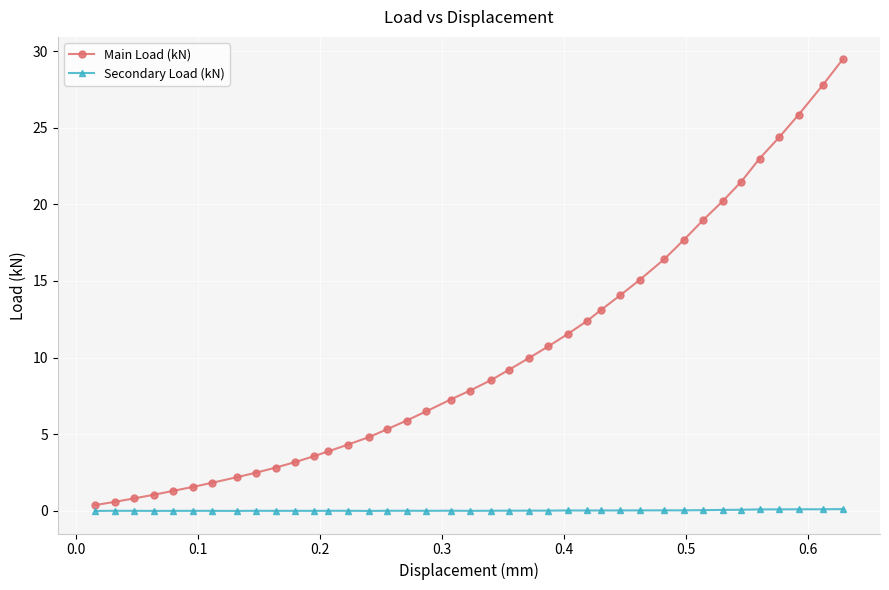

True or false: Secondary Load (kN) has more than 2 interior local peaks.

True